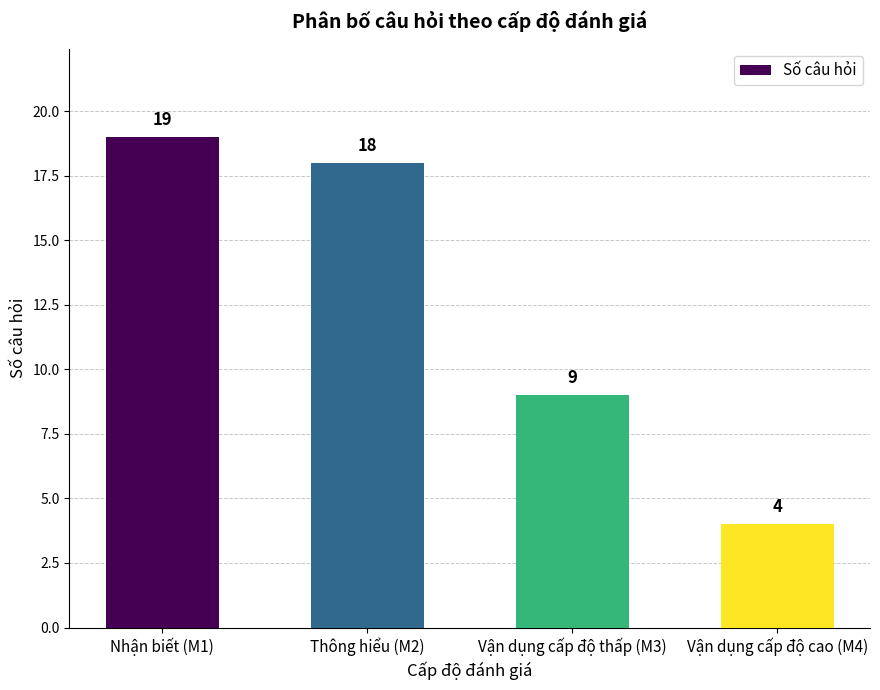

What is the difference between the maximum and minimum values?

15